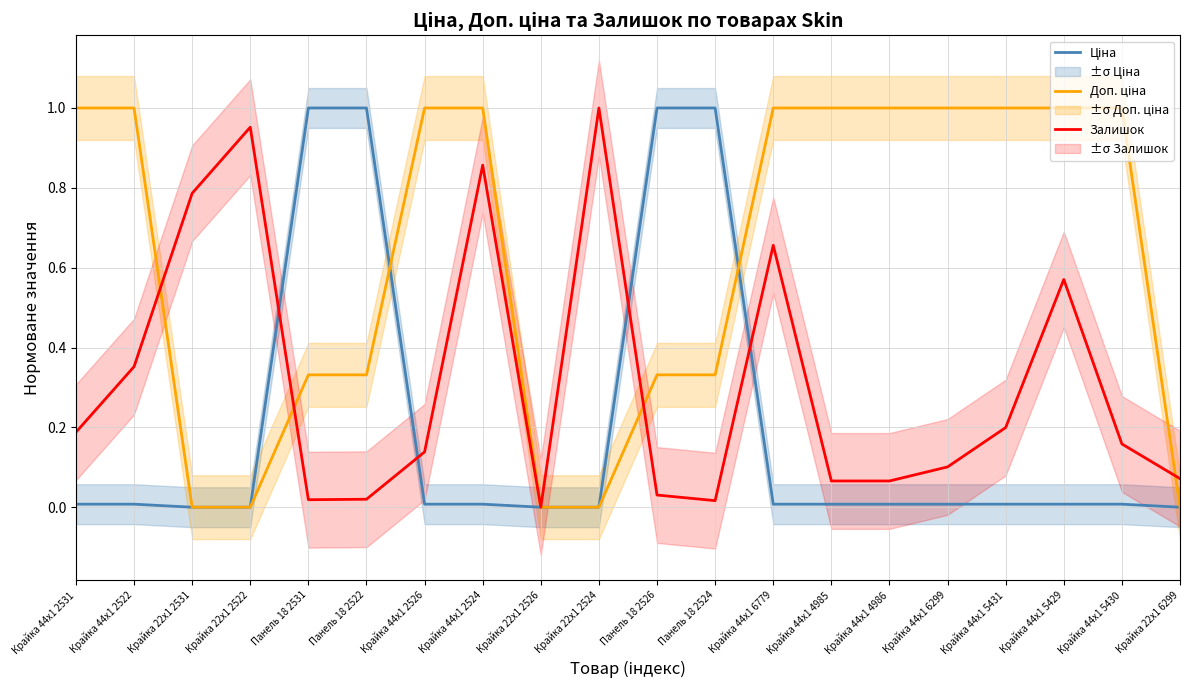

At which category does Залишок reach its first local valley?

Панель 18 2531